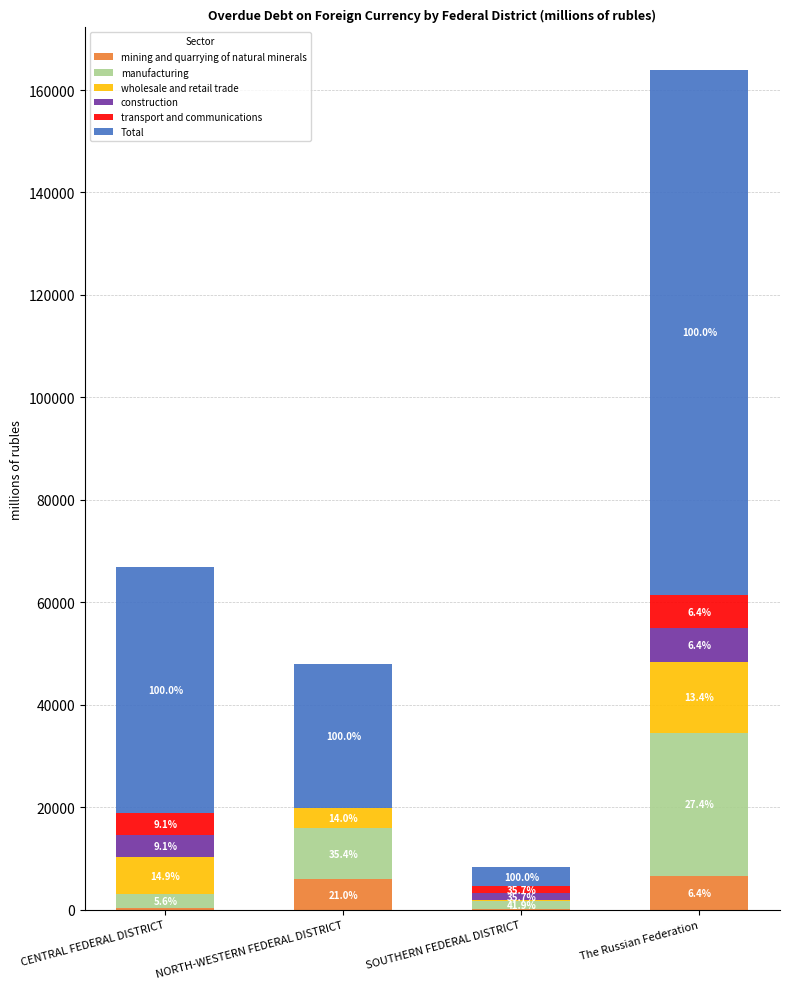

What are all the series names shown in the legend?

mining and quarrying of natural minerals, manufacturing, wholesale and retail trade, construction, transport and communications, Total